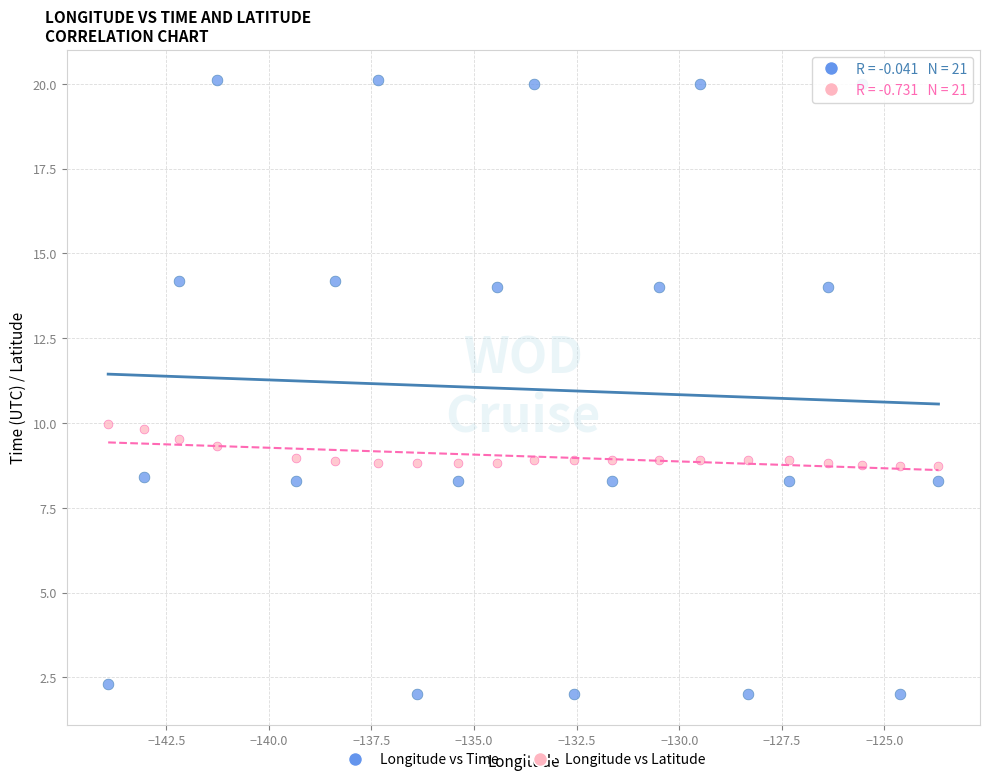

Across all data points, what is the range of Y values (max minus min)?

18.1